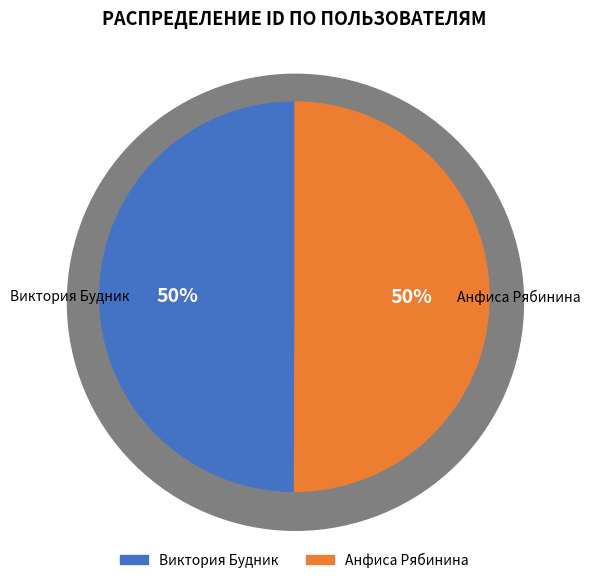

To the nearest percent, what percentage of the pie is Виктория Будник?

50%